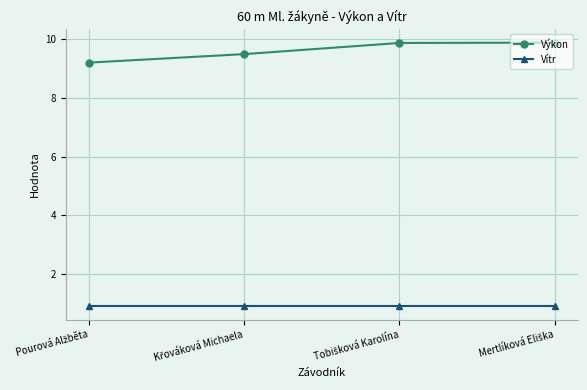

True or false: Výkon and Vítr cross at least once.

False